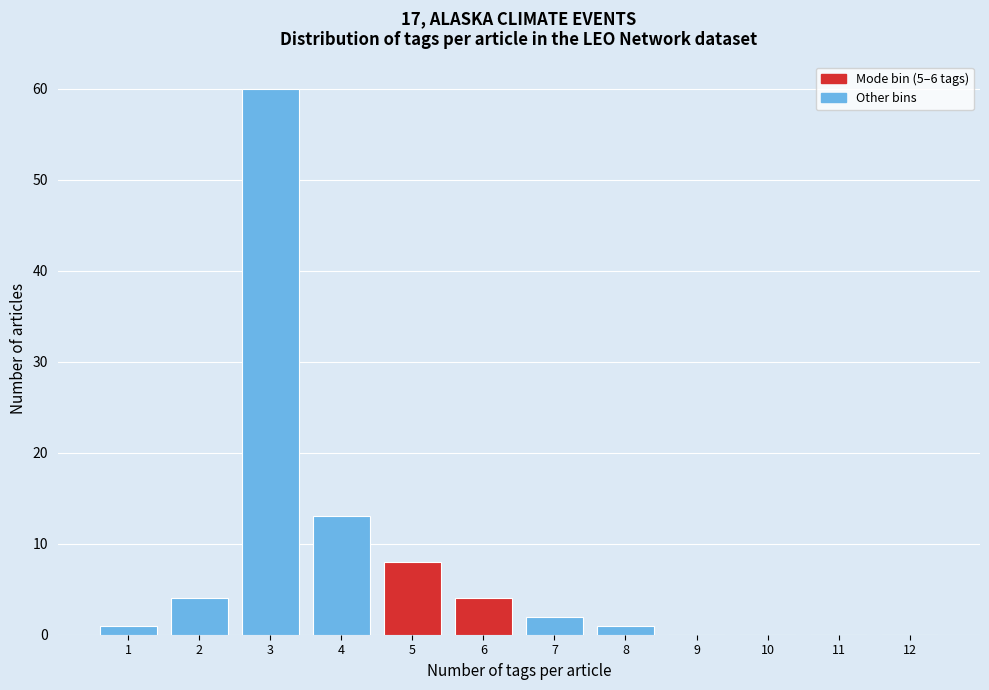

Reading left to right, list every bar in this chart as the range it spans on the x-axis followed by its height. The values are not printed on the chart, so give them approximately, as read against the axis.

0.5 to 1.5: 1
1.5 to 2.5: 4
2.5 to 3.5: 60
3.5 to 4.5: 13
4.5 to 5.5: 8
5.5 to 6.5: 4
6.5 to 7.5: 2
7.5 to 8.5: 1
8.5 to 9.5: 0
9.5 to 10.5: 0
10.5 to 11.5: 0
11.5 to 12.5: 0